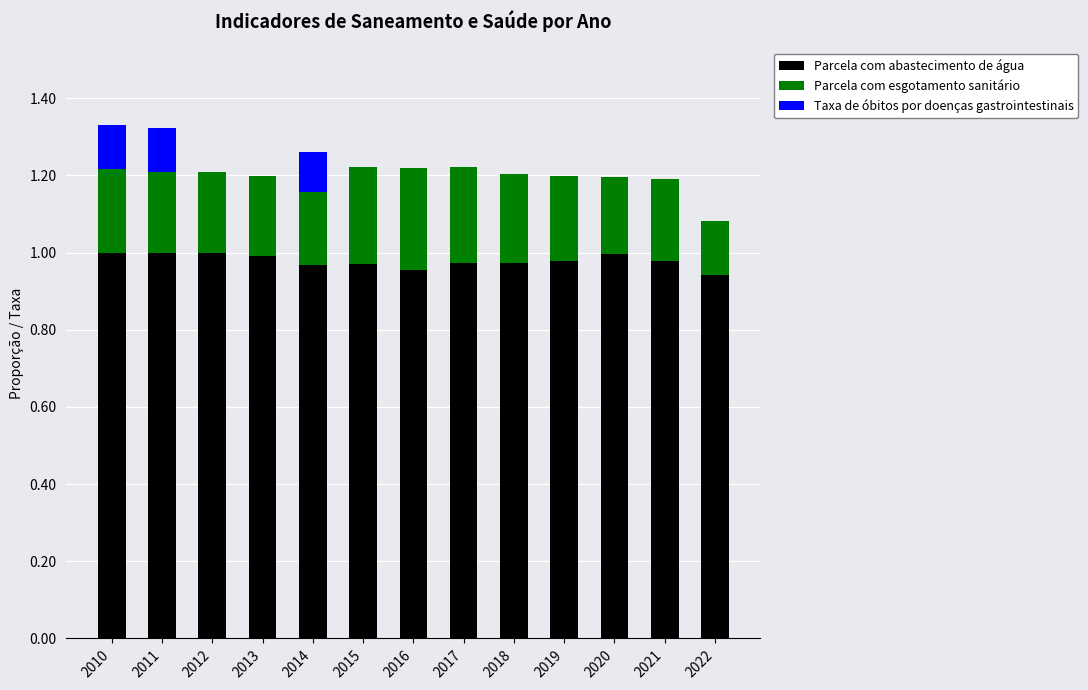

True or false: Parcela com abastecimento de água has a value of 0.5 at 2018.

False